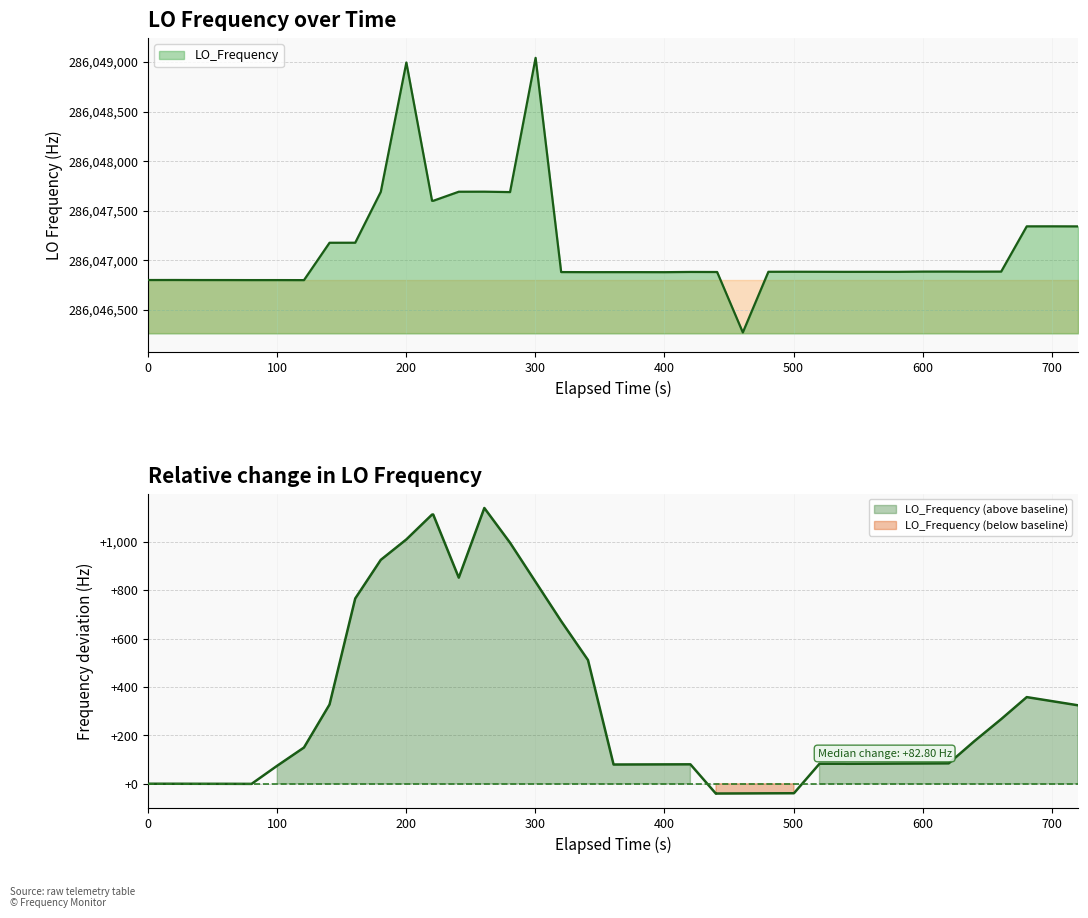

What is the maximum value shown in the chart?

286049040.8